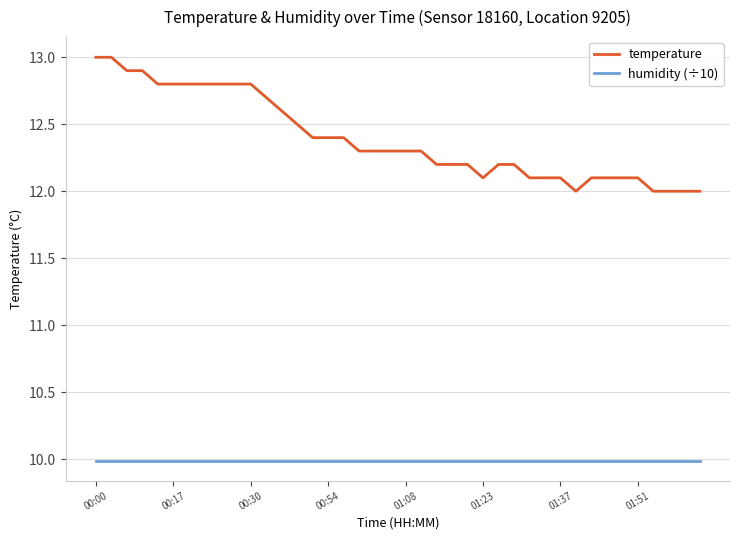

What is the minimum value shown in the chart?

10.0